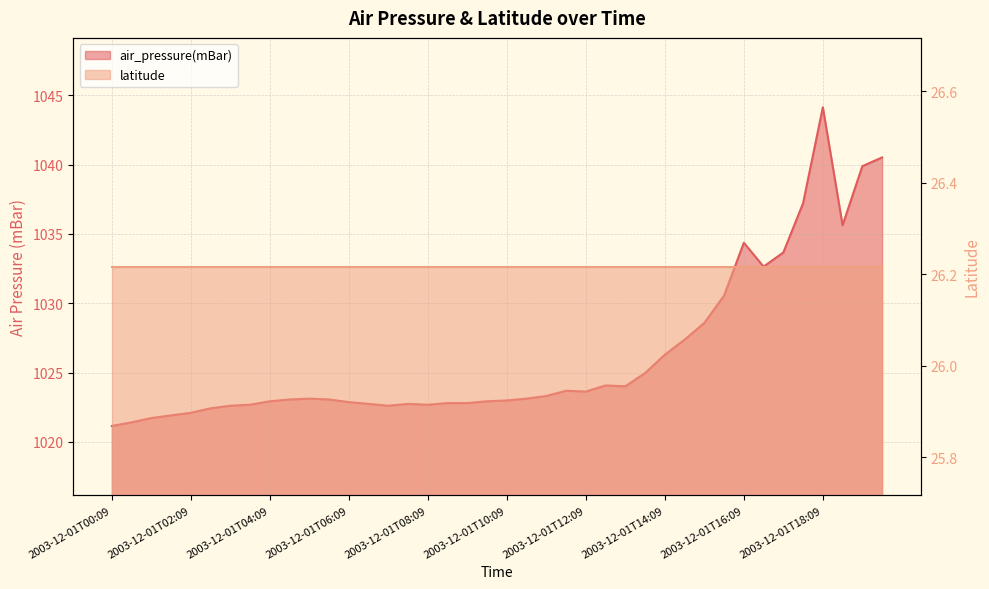

Reading right to left, transcribe all the data shown in this chart.

1040.5	1039.9	1035.6	1044.1	1037.2	1033.7	1032.6	1034.4	1030.5	1028.6	1027.4	1026.3	1025.0	1024.0	1024.1	1023.6	1023.7	1023.3	1023.1	1023.0	1022.9	1022.8	1022.8	1022.7	1022.7	1022.6	1022.7	1022.9	1023.1	1023.1	1023.1	1022.9	1022.7	1022.6	1022.4	1022.1	1021.9	1021.7	1021.4	1021.1